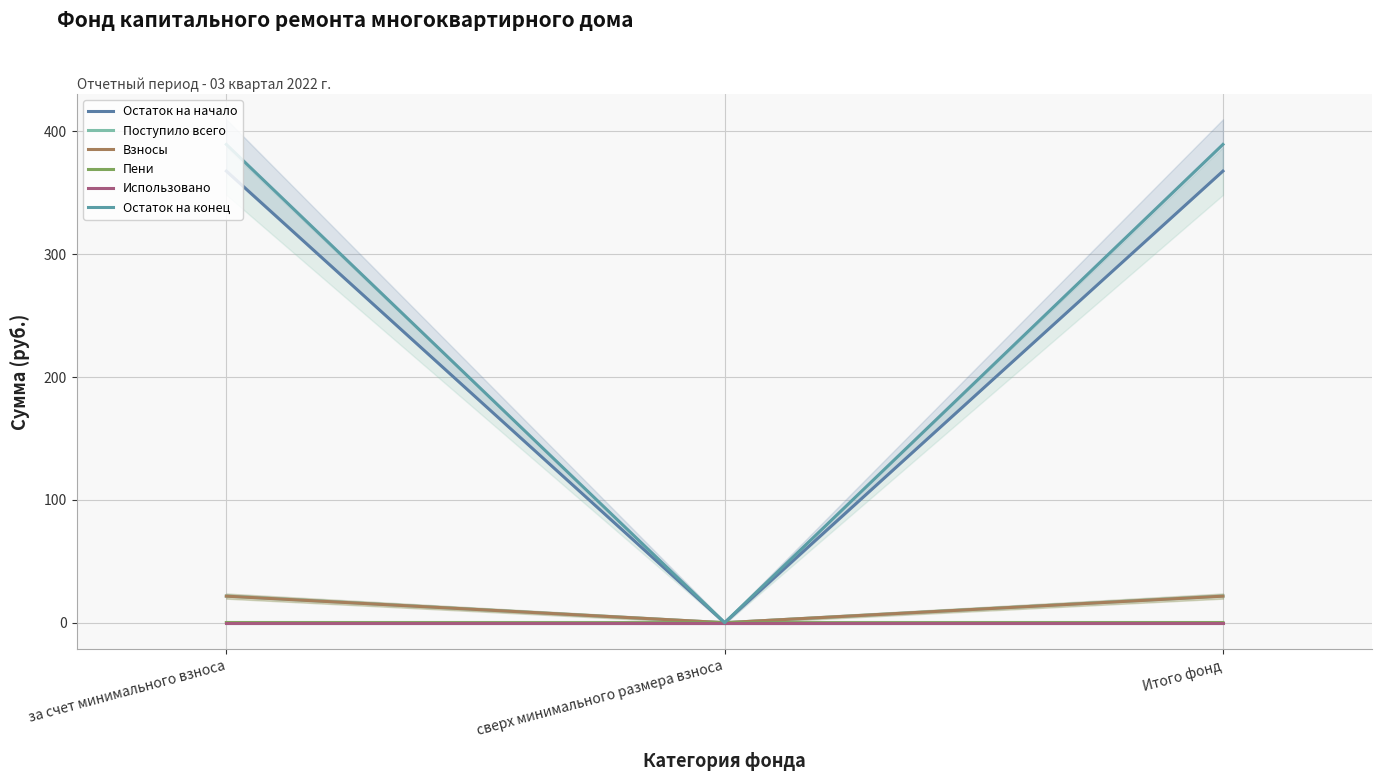

Is the value of Остаток на начало at сверх минимального размера взноса greater than the value of Остаток на конец at Итого фонд?

No